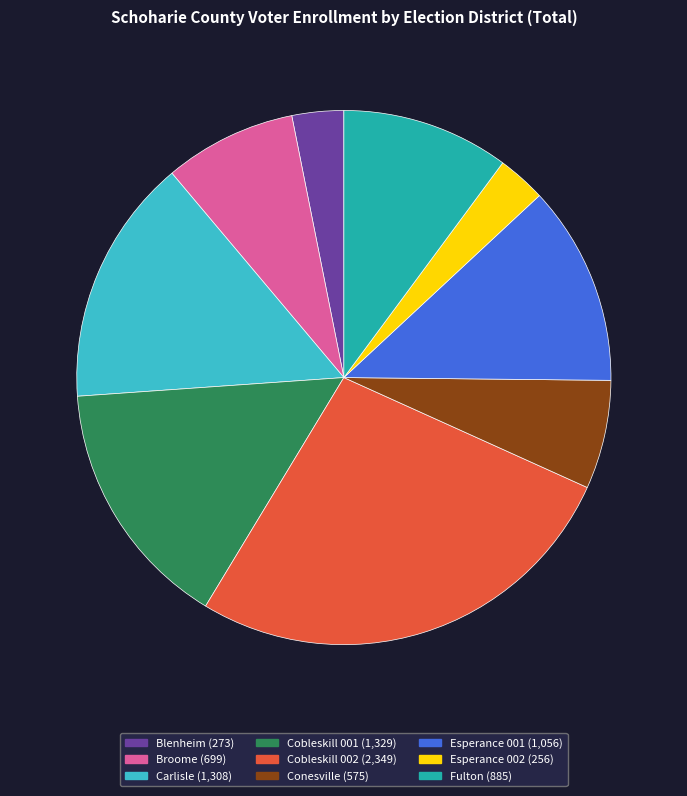

The Conesville slice represents 7% of the pie. True or false?

True